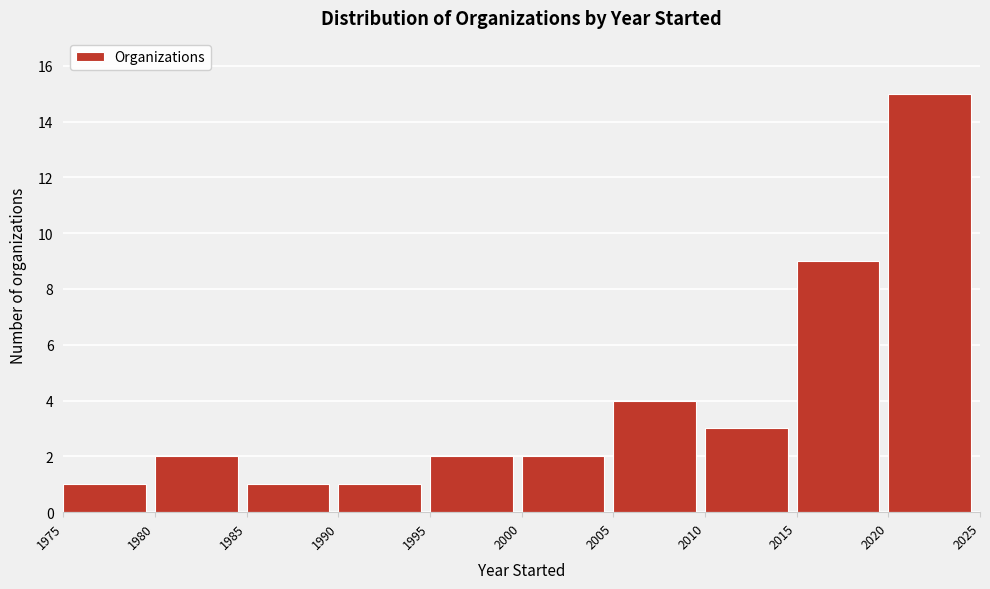

Over which range of the x-axis is the bar tallest?

2020 to 2025